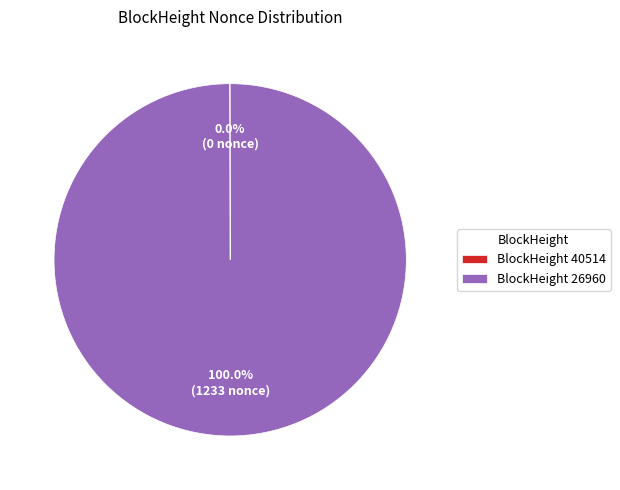

What is the largest slice in the pie chart?

BlockHeight 26960